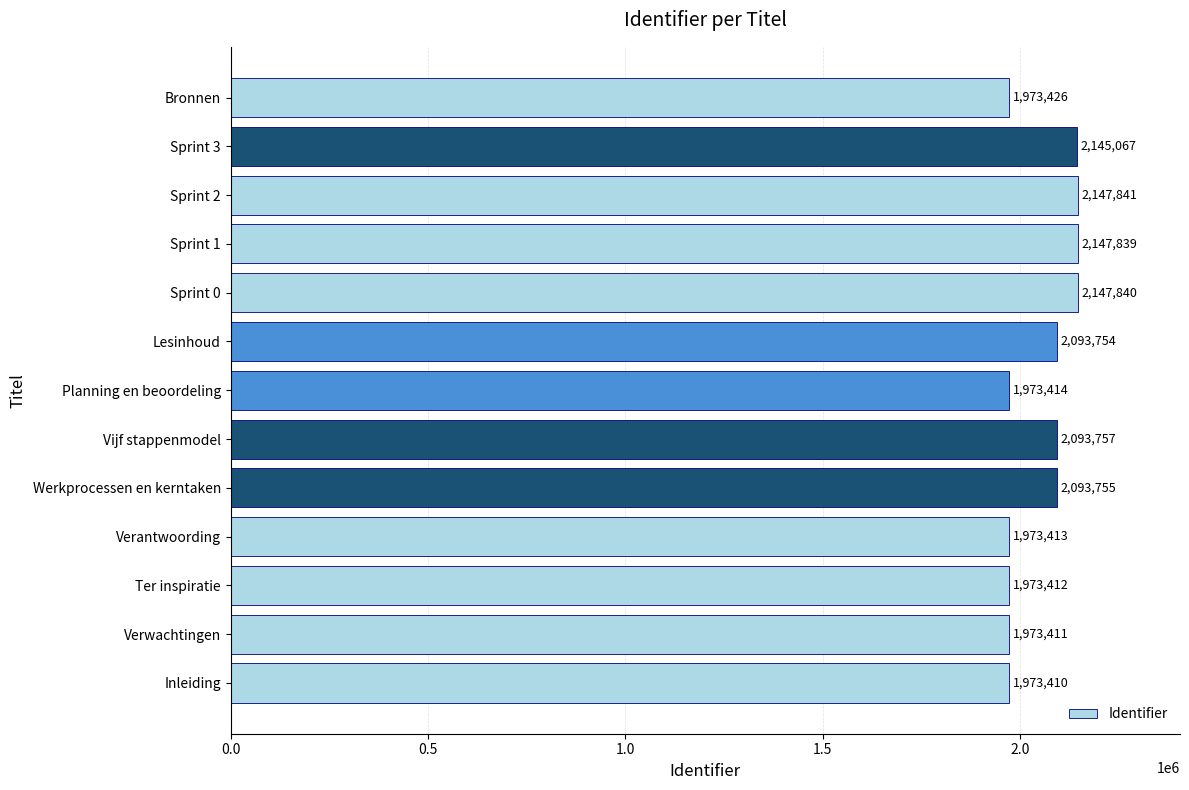

List the labels in order of value, largest first.

Sprint 2, Sprint 0, Sprint 1, Sprint 3, Vijf stappenmodel, Werkprocessen en kerntaken, Lesinhoud, Bronnen, Planning en beoordeling, Verantwoording, Ter inspiratie, Verwachtingen, Inleiding